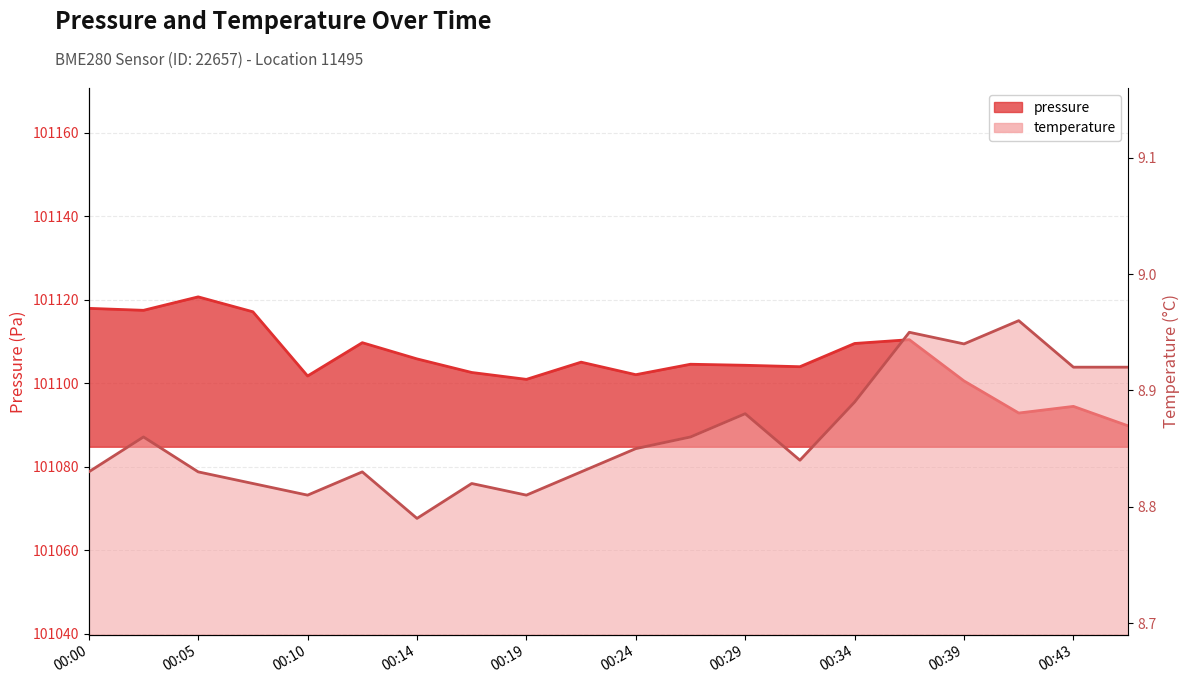

What is the total value across all series at 00:34?

101118.4